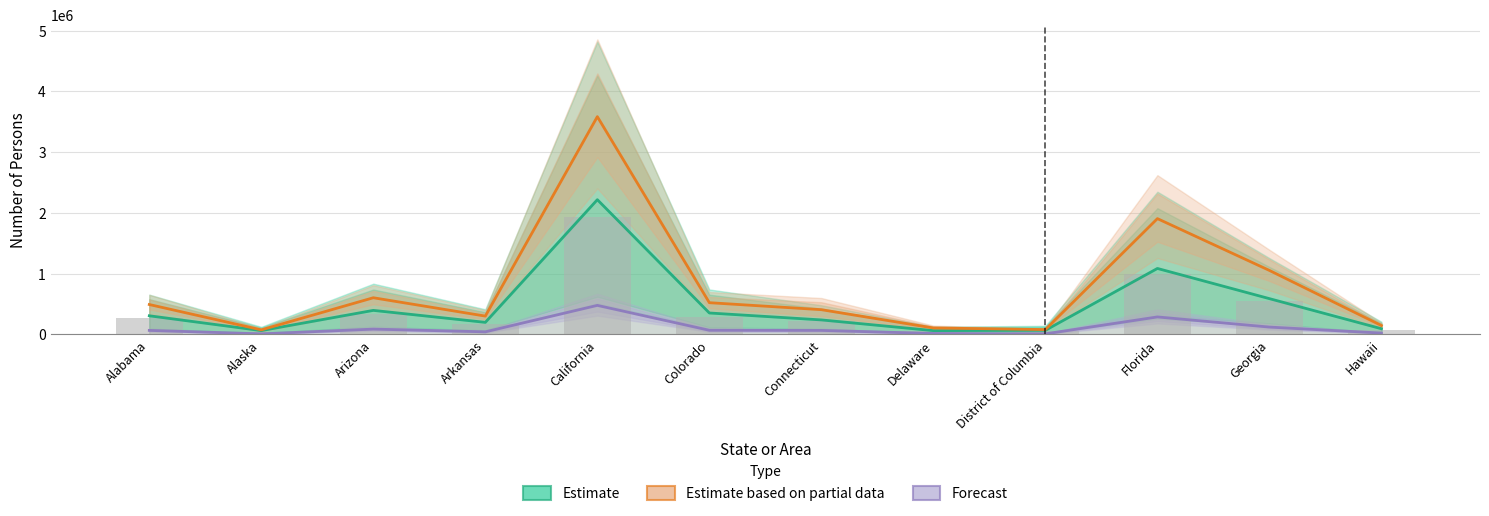

Where does the Forecast series first go above 66986?

Alabama